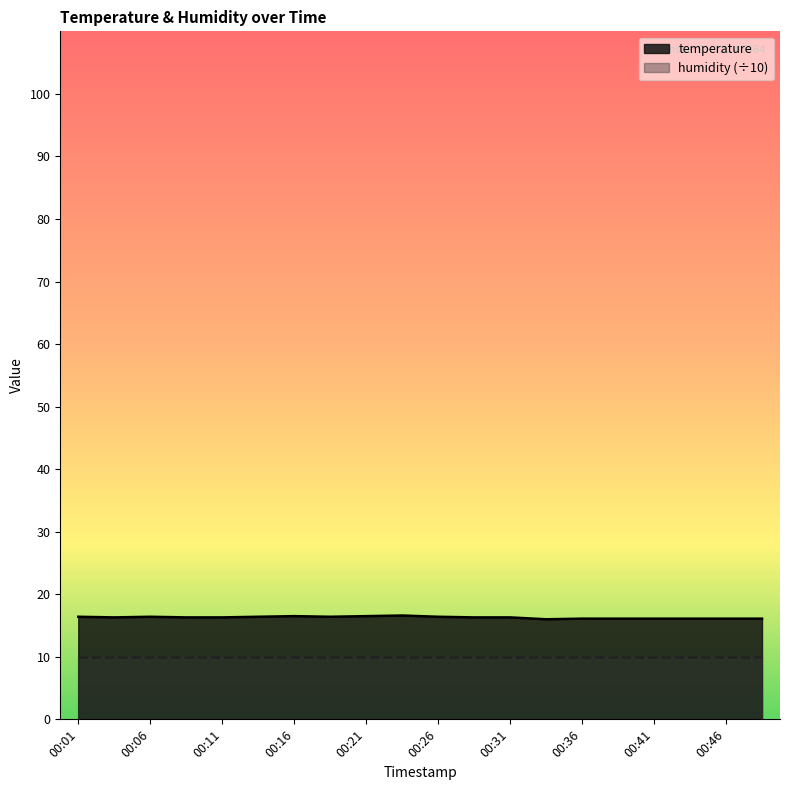

True or false: the data has more than 2 interior local peaks.

True